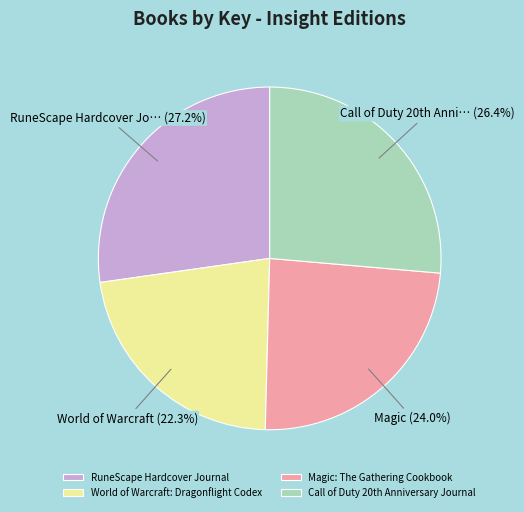

What is the smallest slice in the pie chart?

World of Warcraft: Dragonflight Codex